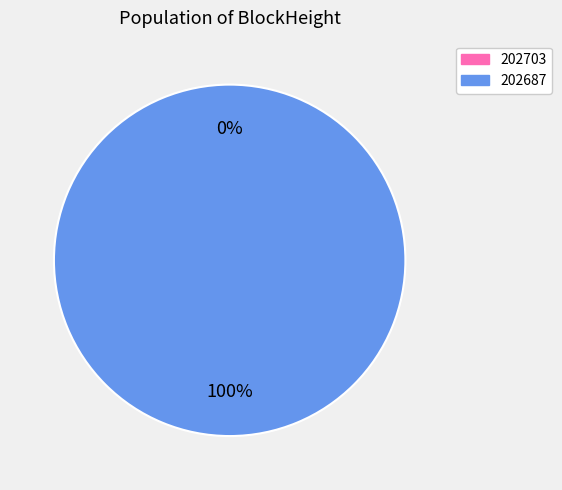

Which category has the biggest portion of the pie?

202687